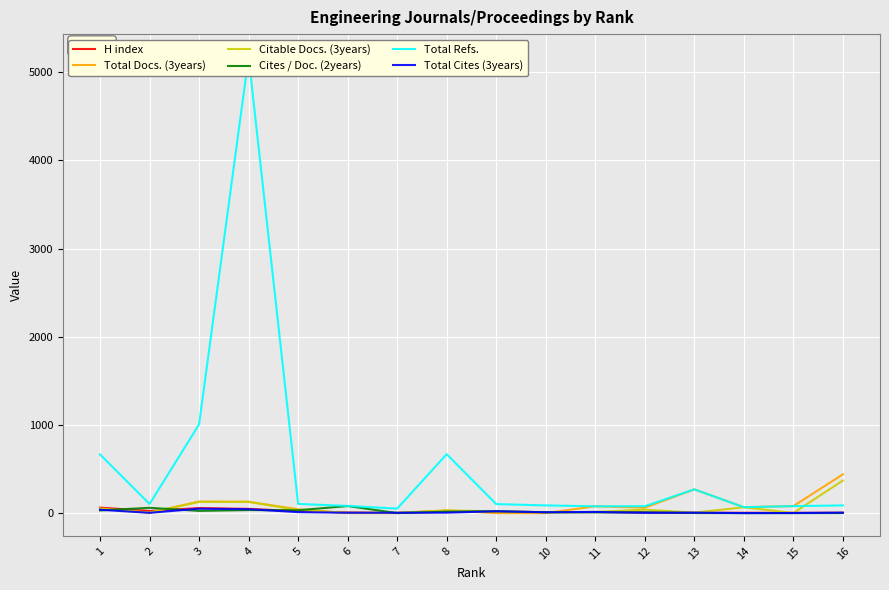

Which category has the lowest value in the Total Cites (3years) series?

14